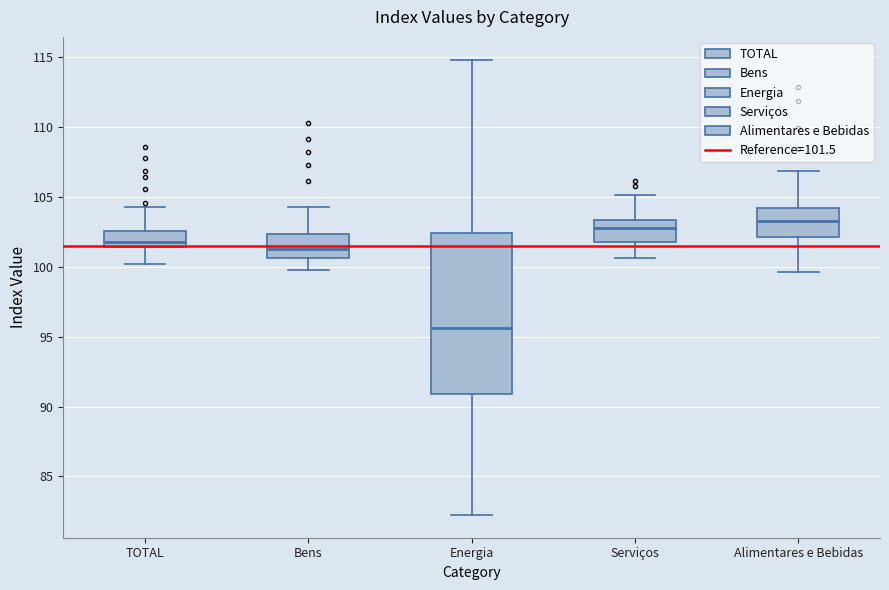

Where is the upper edge of the box for Alimentares e Bebidas on the y-axis? The values are not printed on the chart, so give them approximately, as read against the axis.

104.0